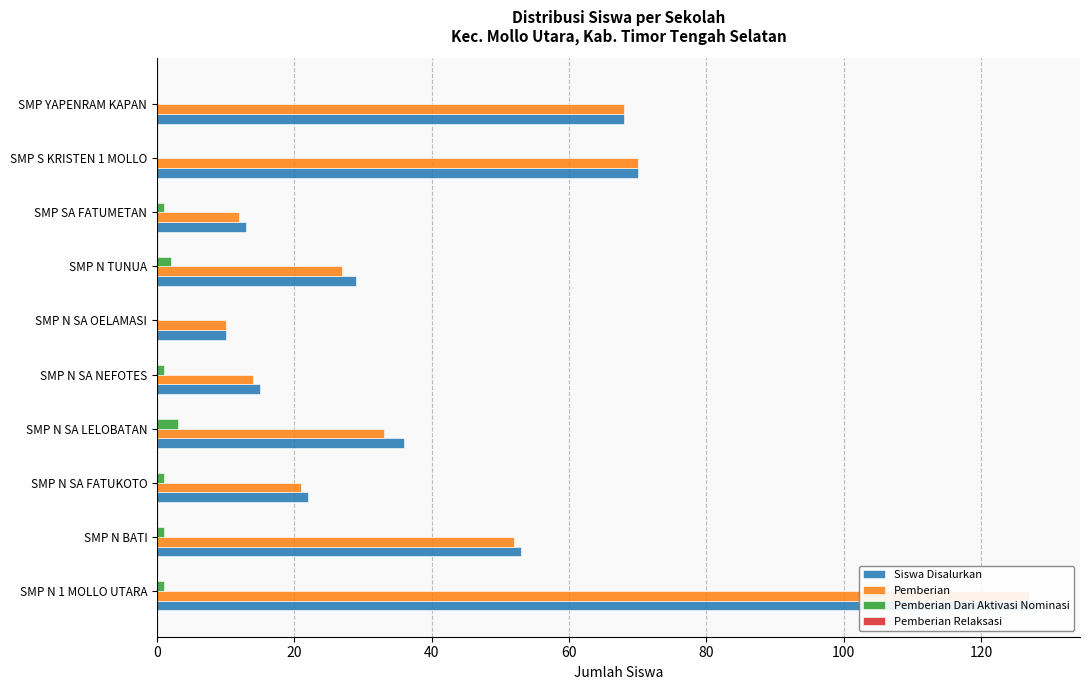

Reading left to right, transcribe all the data shown in this chart.

Siswa Disalurkan: 128.0	53.0	22.0	36.0	15.0	10.0	29.0	13.0	70.0	68.0
Pemberian: 127.0	52.0	21.0	33.0	14.0	10.0	27.0	12.0	70.0	68.0
Pemberian Dari Aktivasi Nominasi: 1.0	1.0	1.0	3.0	1.0	0.0	2.0	1.0	0.0	0.0
Pemberian Relaksasi: 0.2	0.2	0.2	0.2	0.2	0.2	0.2	0.2	0.2	0.2